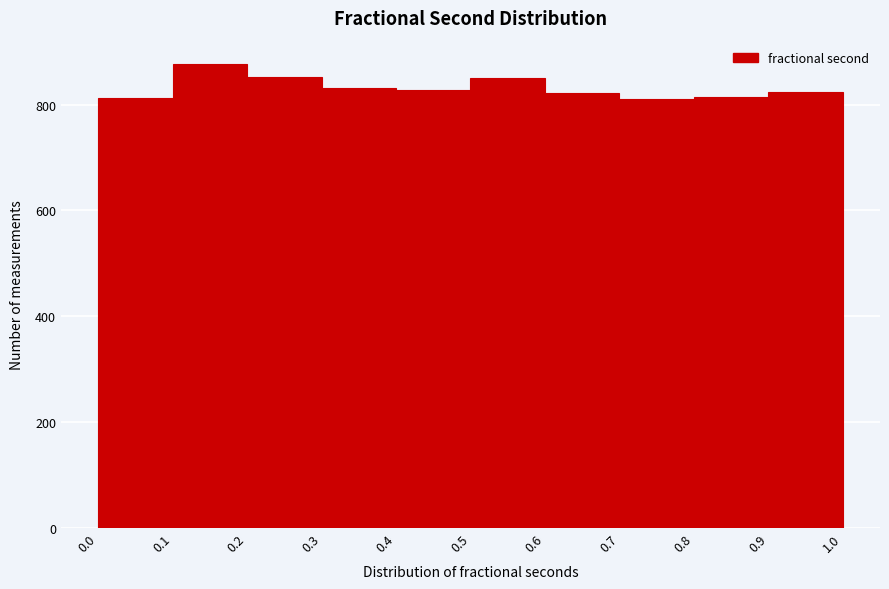

Which range on the x-axis has the tallest bar?

0.1 to 0.2